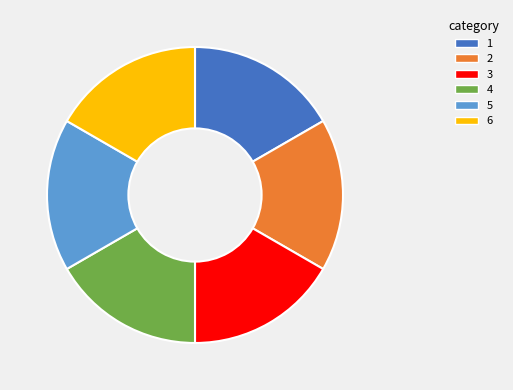

Does 6 represent more than half of the total?

No